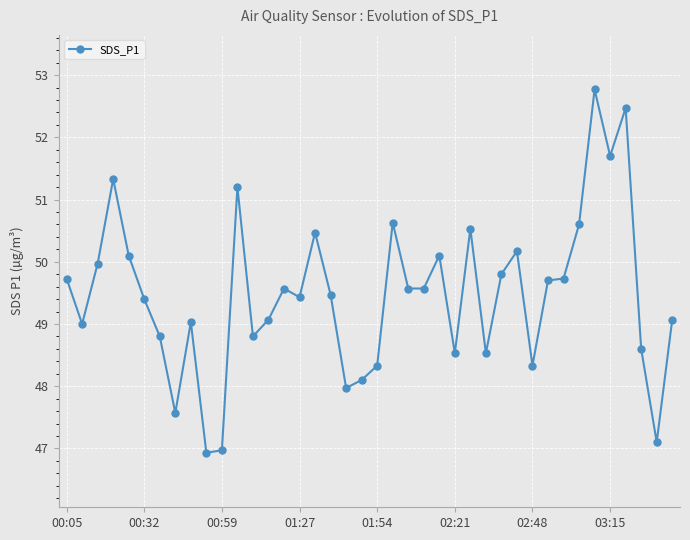

Count the number of data series in this chart.

1